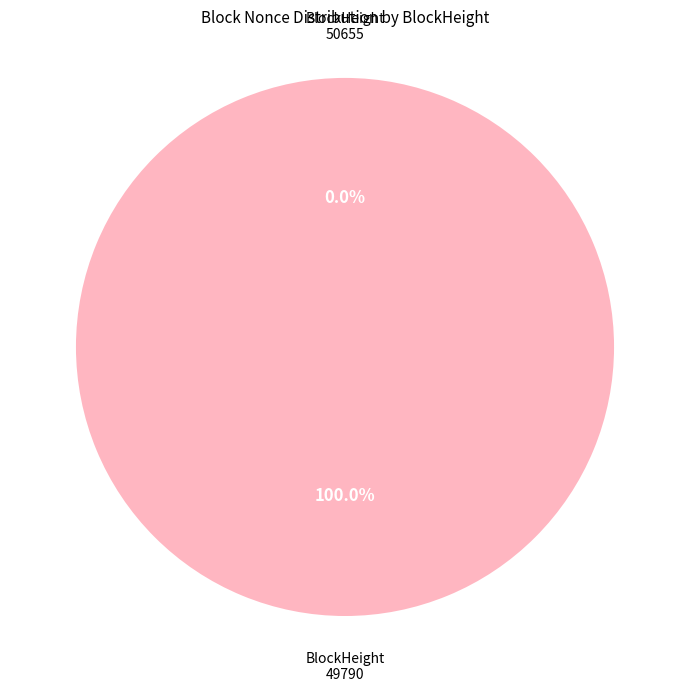

What is the smallest slice in the pie chart?

50655